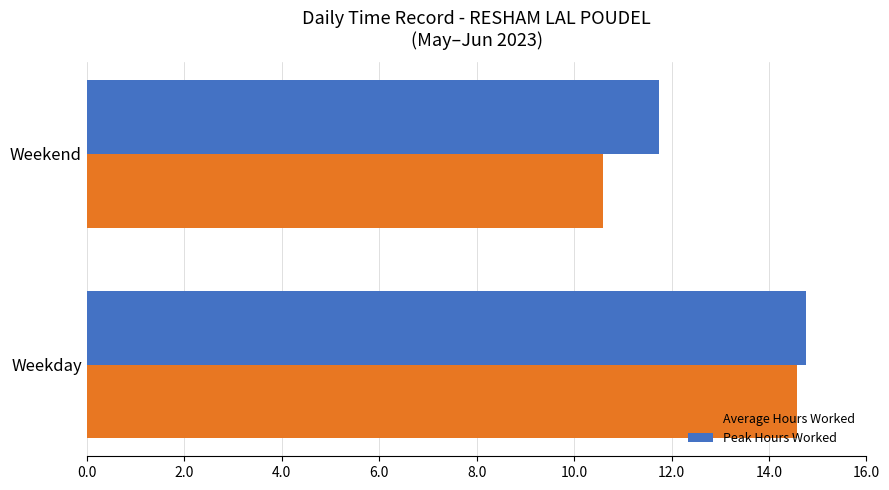

What is the average value of the Average Hours Worked series?

12.6